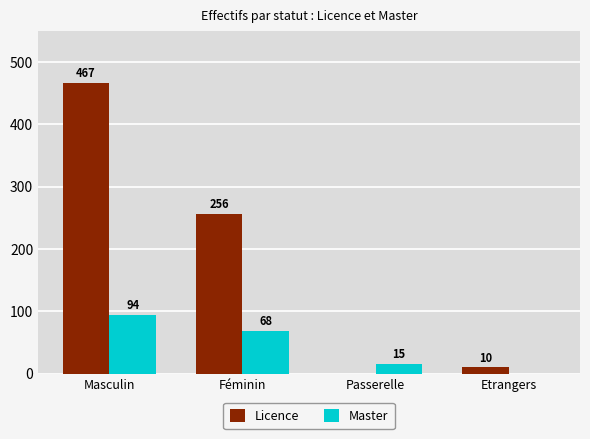

How many Master values are between 15 and 94?

3